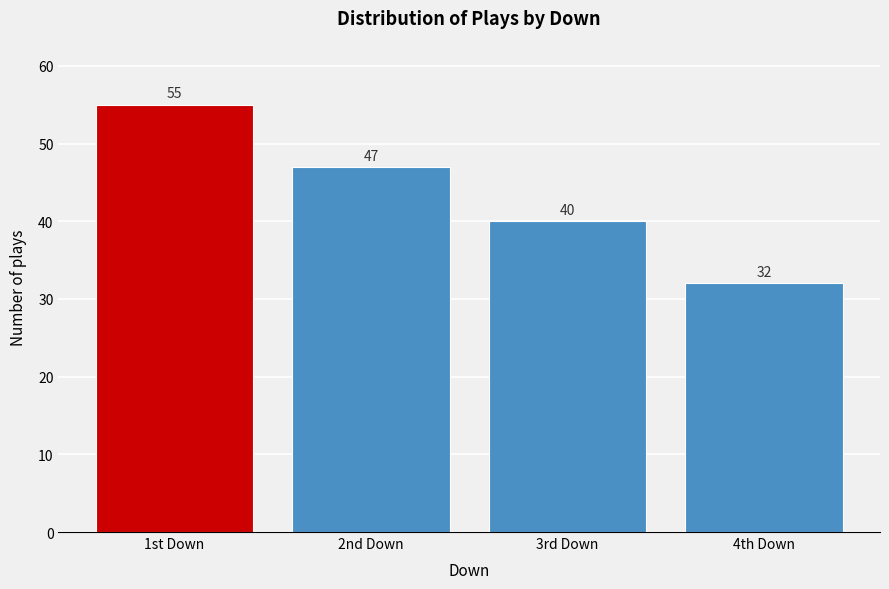

Reading left to right, transcribe all the data shown in this chart.

1st Down=55	2nd Down=47	3rd Down=40	4th Down=32